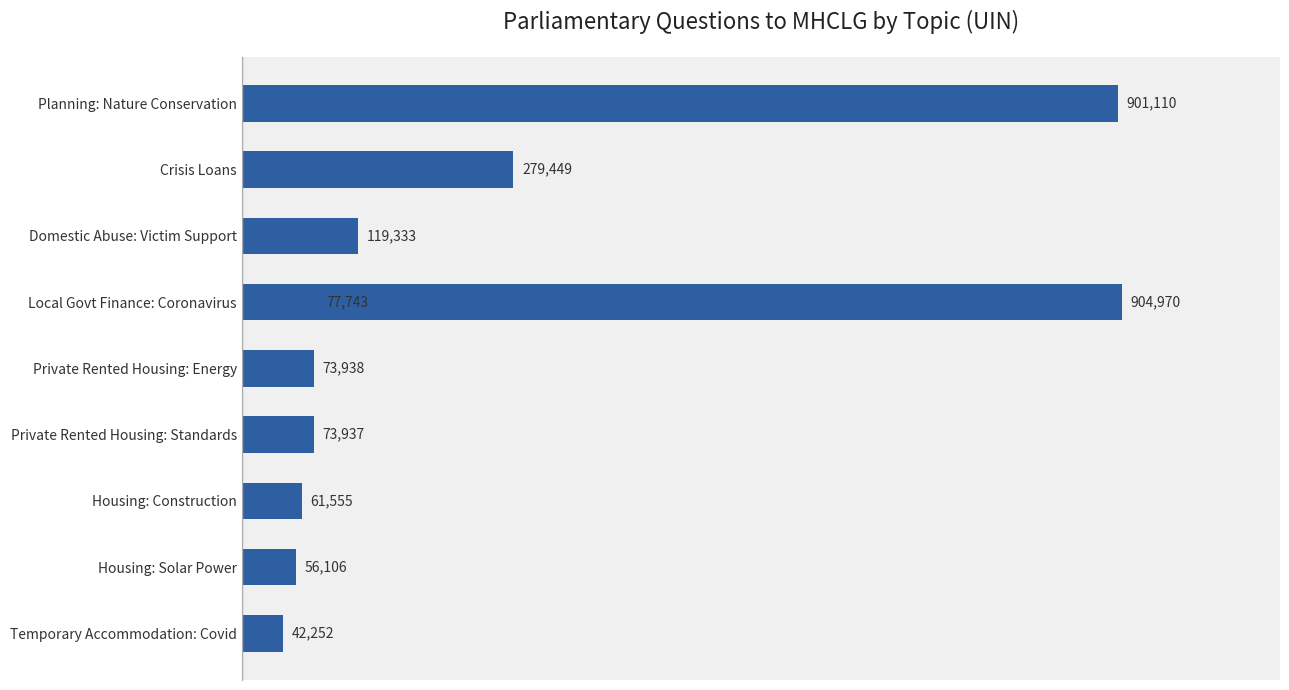

Reading left to right, list all the values displayed in this chart.

42252	56106	61555	73937	73938	77743	119333	279449	901110	904970